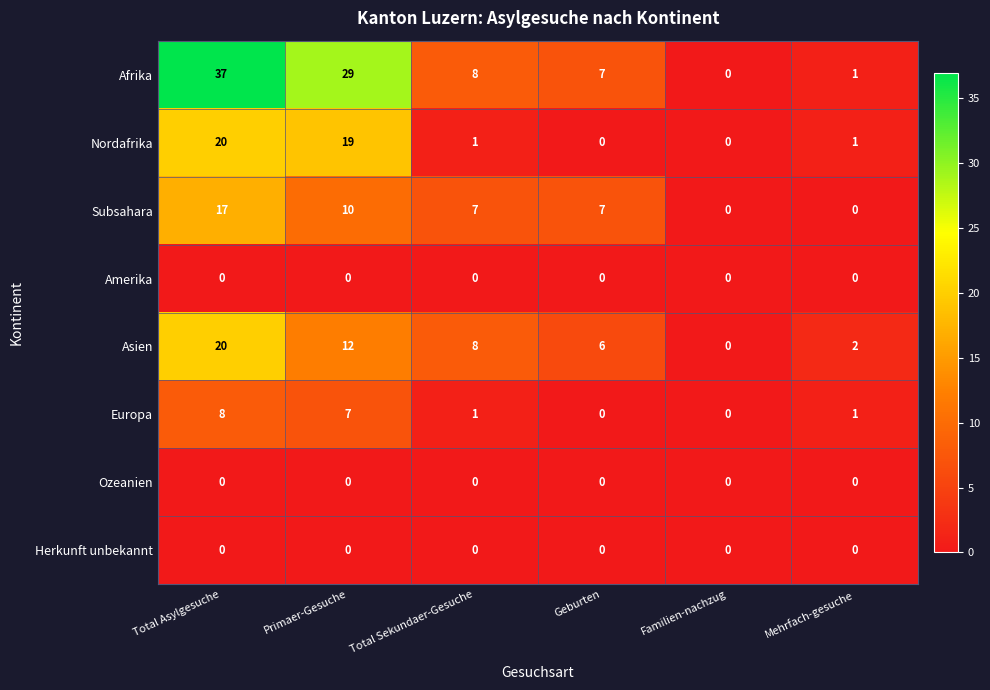

The value of Herkunft unbekannt at Total Asylgesuche is 0. True or false?

True